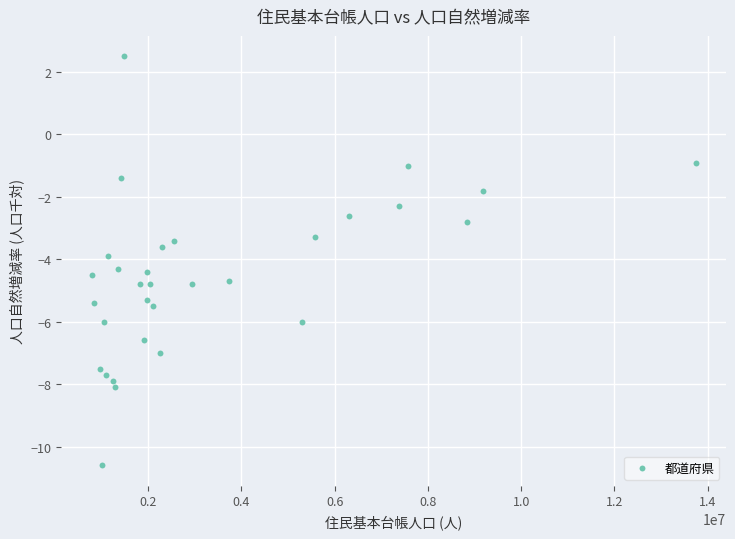

What is the range of X values (max minus min)?

12954229.0